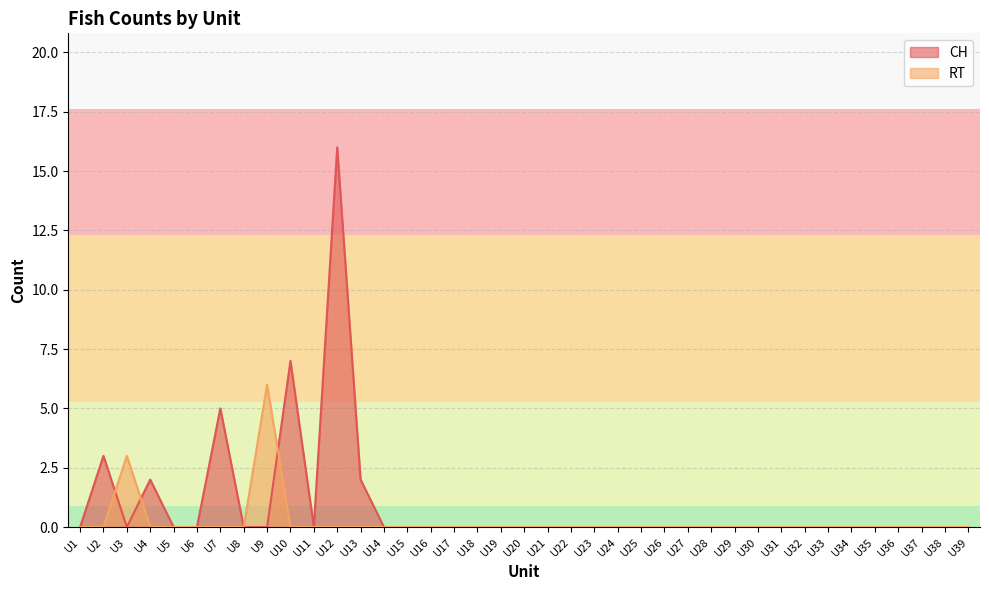

True or false: RT and CH intersect in this chart.

True